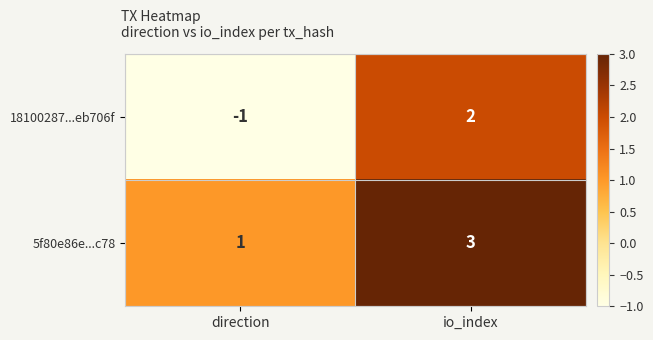

Rank the series by their average value, from lowest to highest.

18100287...eb706f, 5f80e86e...c78